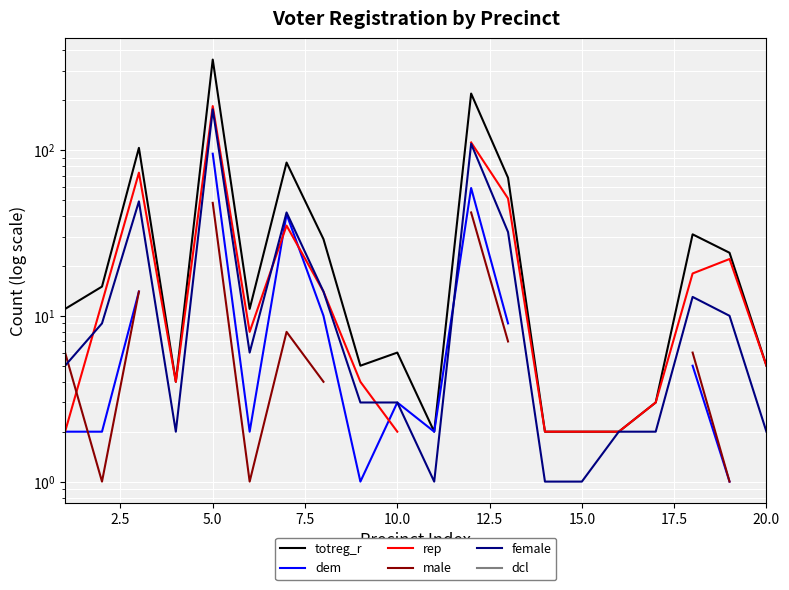

Read the dem value at 2.5.

2.0